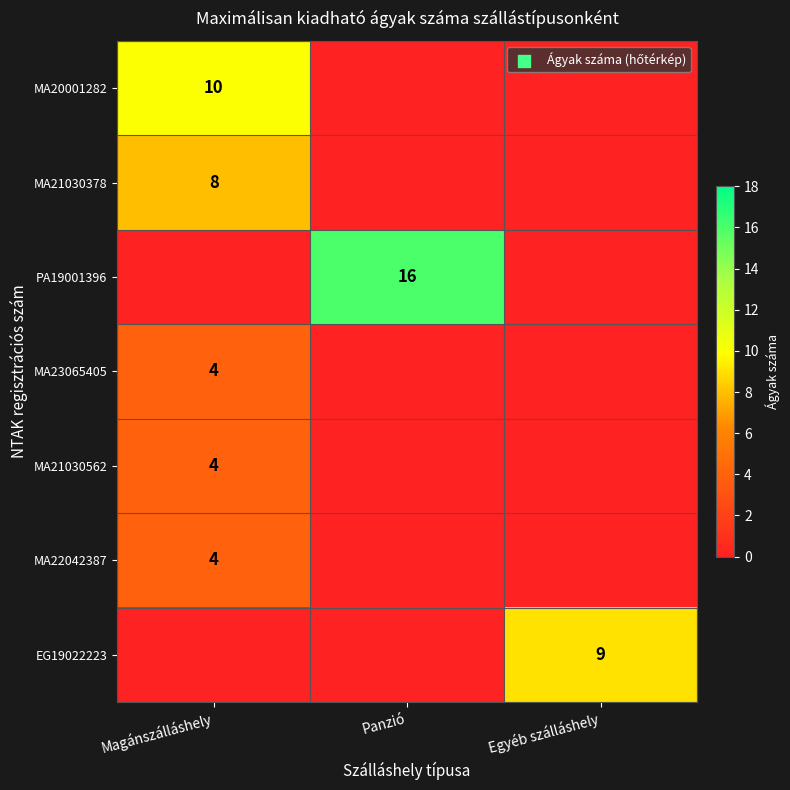

How many EG19022223 values are between 0 and 9?

3